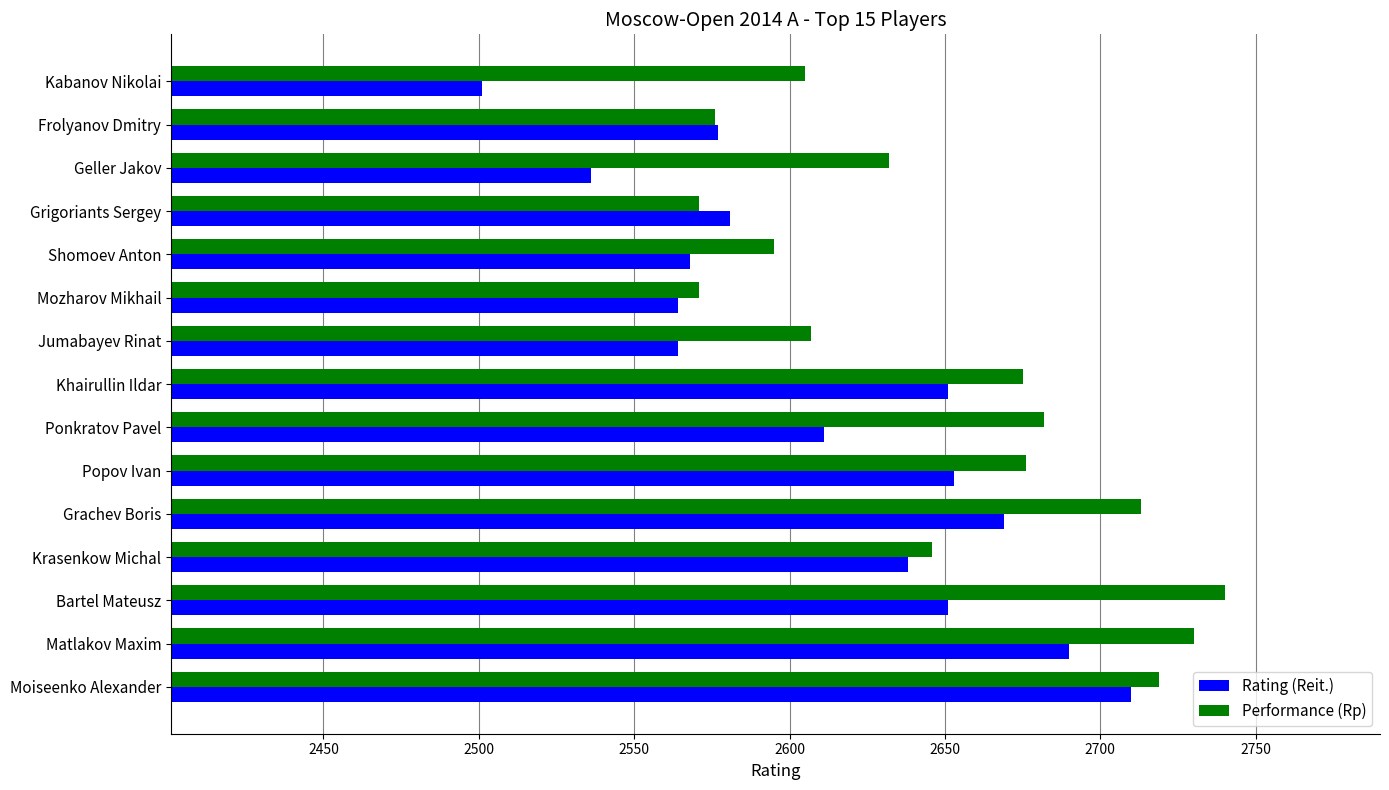

What is the average value of the Performance (Rp) series?

2649